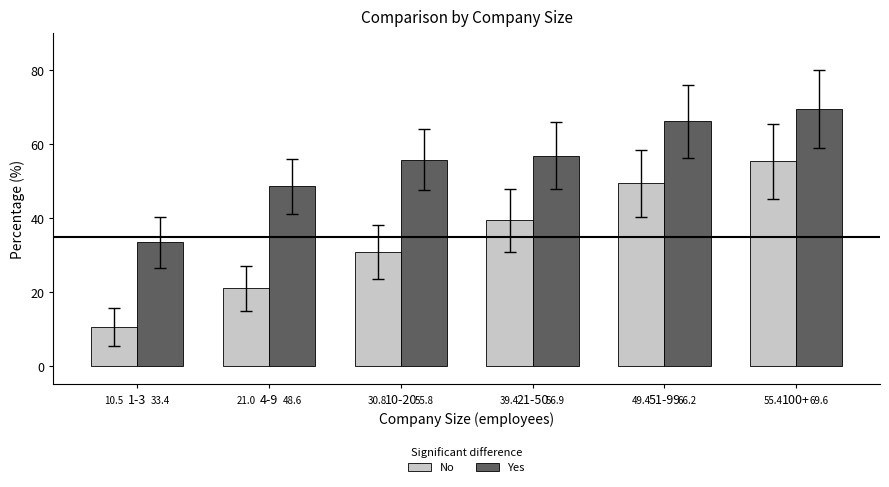

How many groups of bars are there?

6